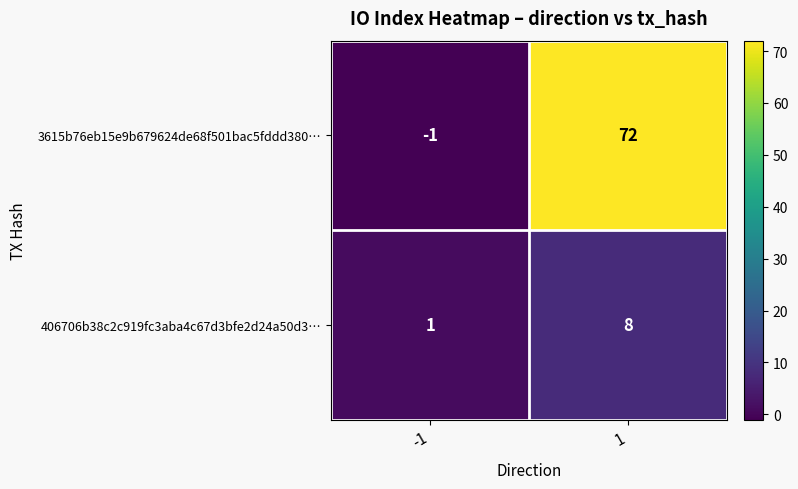

Reading left to right, what are all the values shown in this chart?

3615b76eb15e9b679624de68f501bac5fddd380…: -1	72
406706b38c2c919fc3aba4c67d3bfe2d24a50d3…: 1	8